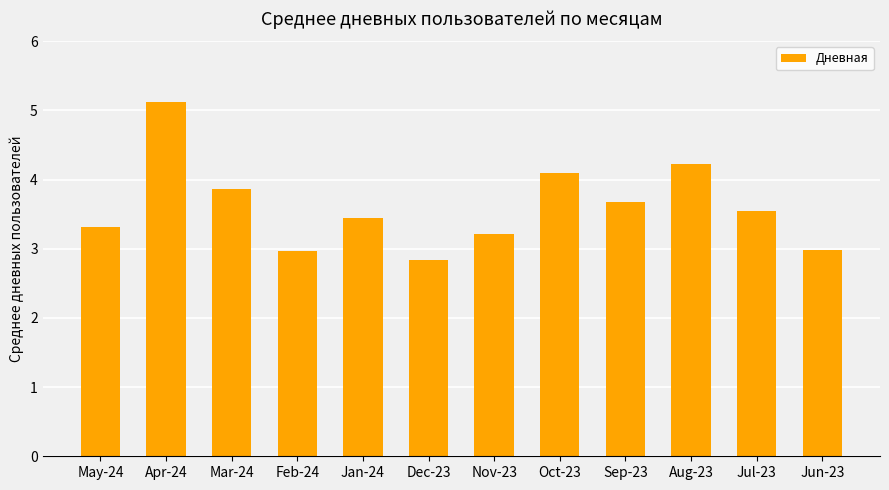

What is the greatest value displayed?

5.1